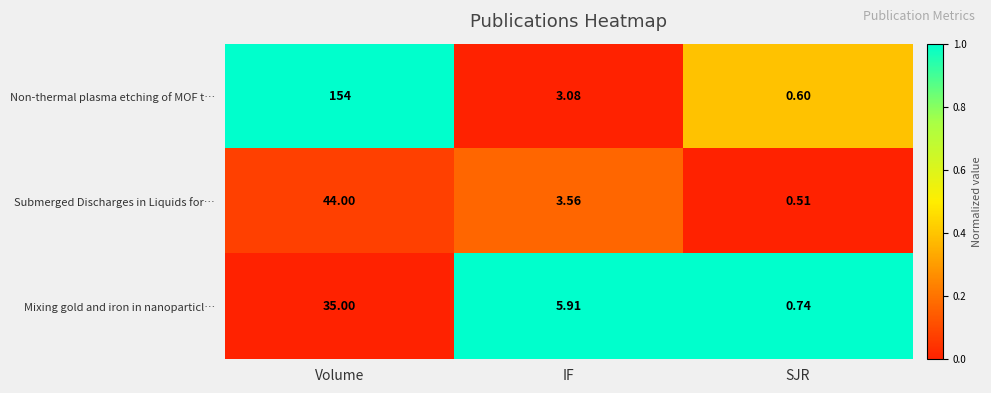

At which label does Mixing gold and iron in nanoparticl… reach its peak?

Volume